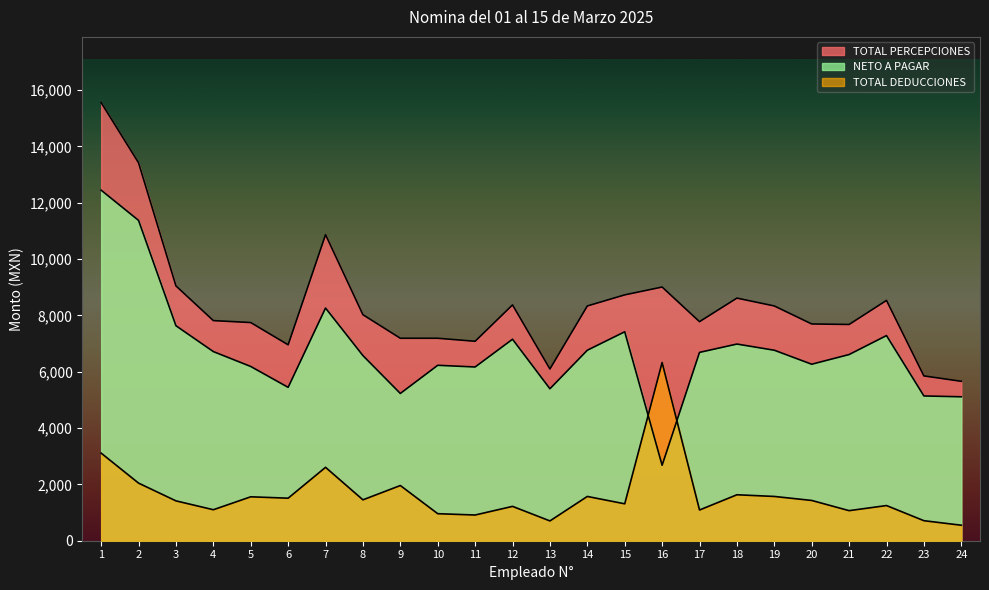

What is the minimum value shown in the chart?

550.1